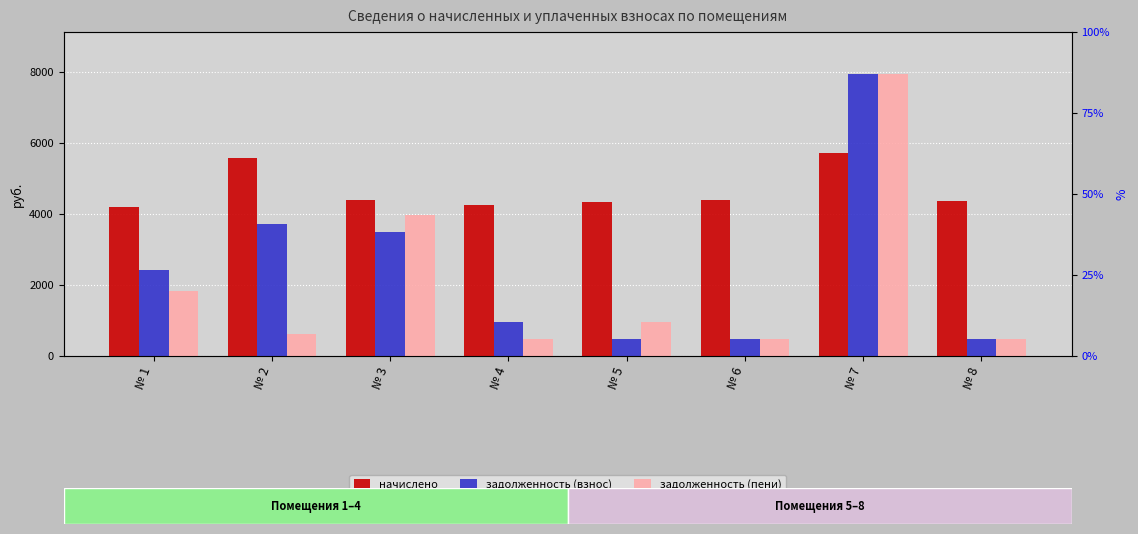

What is the average value of the начислено series?

4651.4